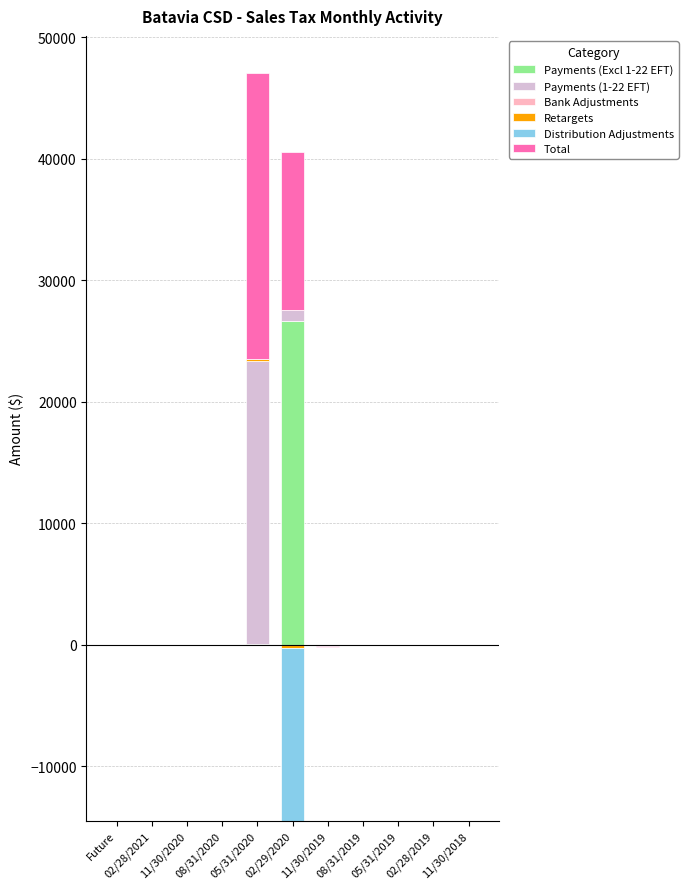

List the labels in order of Bank Adjustments value, largest first.

Future, 02/28/2021, 11/30/2020, 08/31/2020, 05/31/2020, 02/29/2020, 11/30/2019, 08/31/2019, 05/31/2019, 02/28/2019, 11/30/2018